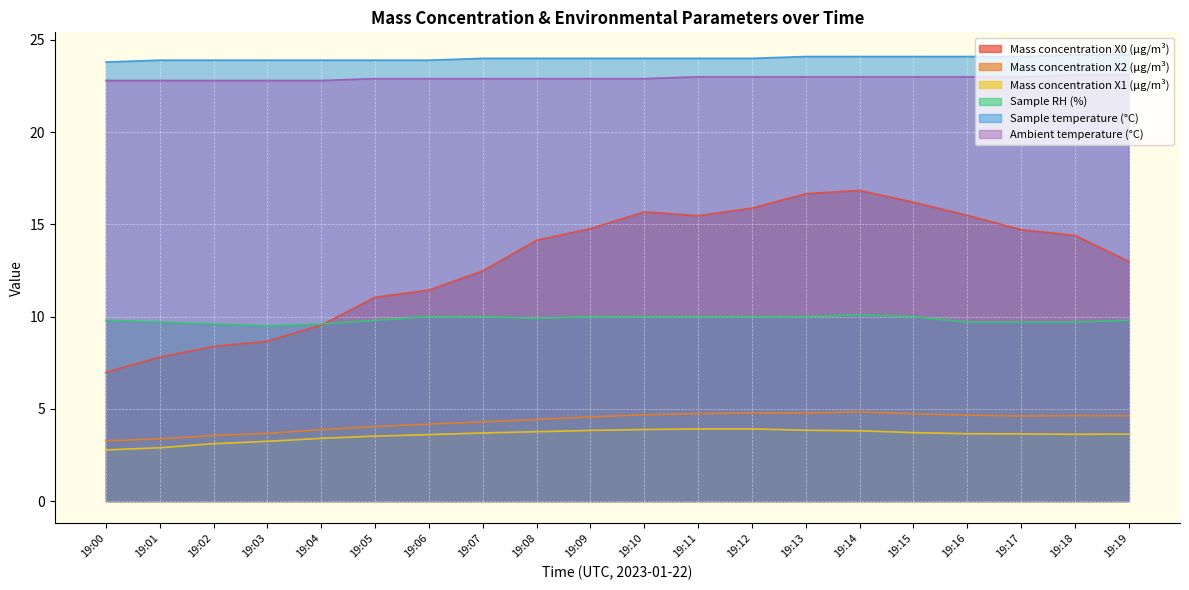

What is the sum of the Mass concentration X2 (μg/m³) values at 19:08 and 19:09?

9.0